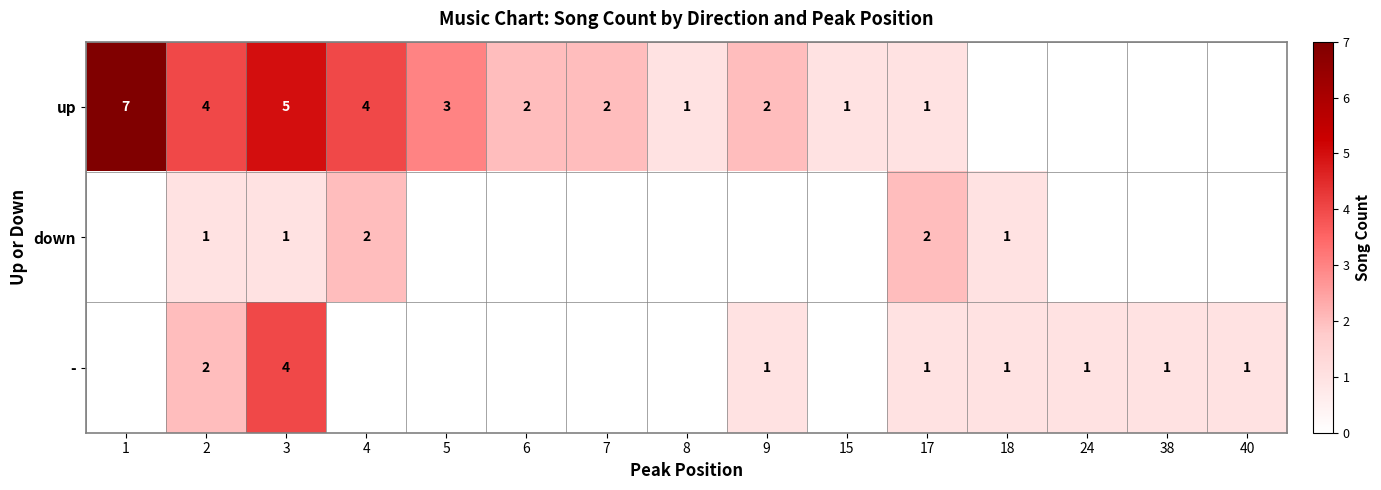

What is the sum of the up values at 15 and 9?

3